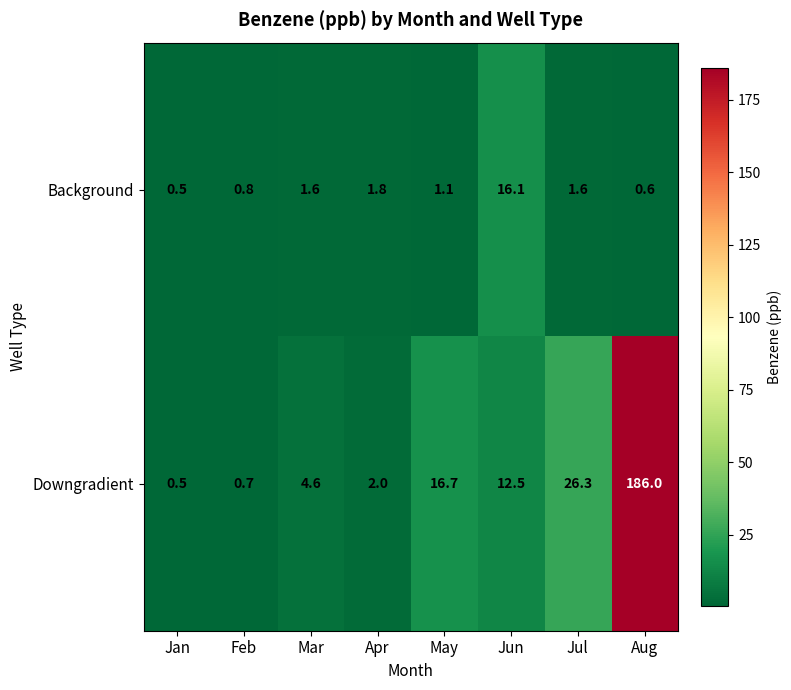

What is the smallest value displayed?

0.5